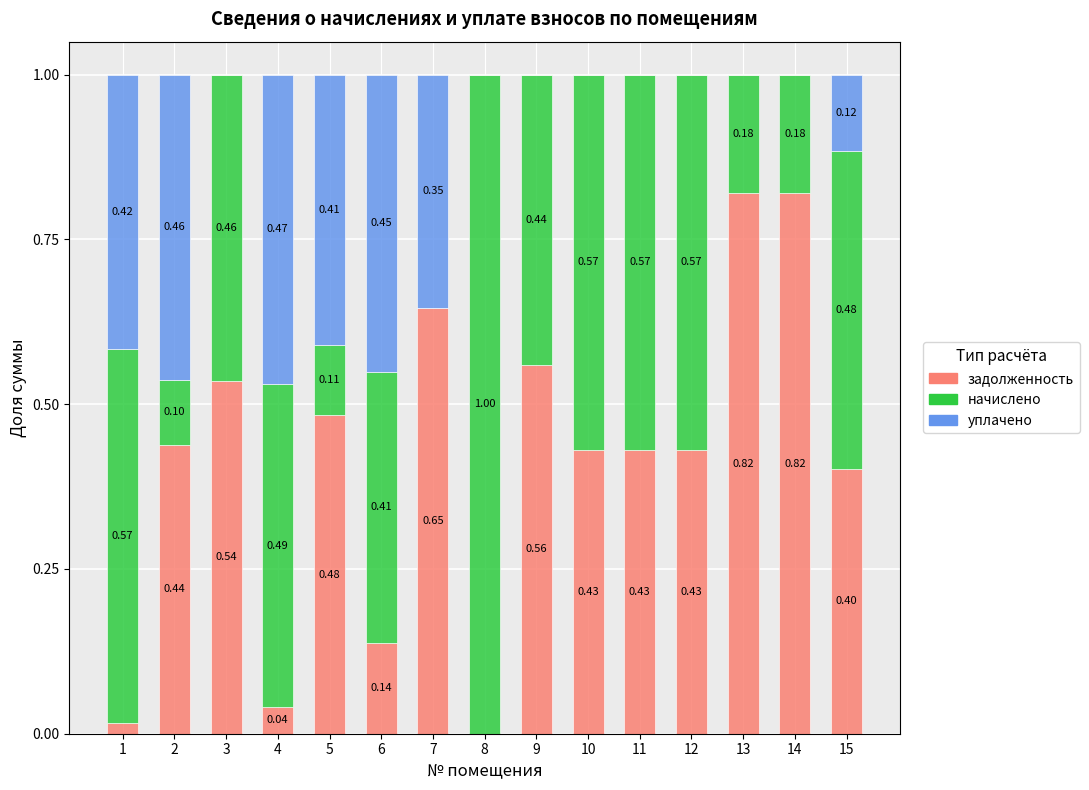

The задолженность series shows 0.1 at 10. True or false?

False